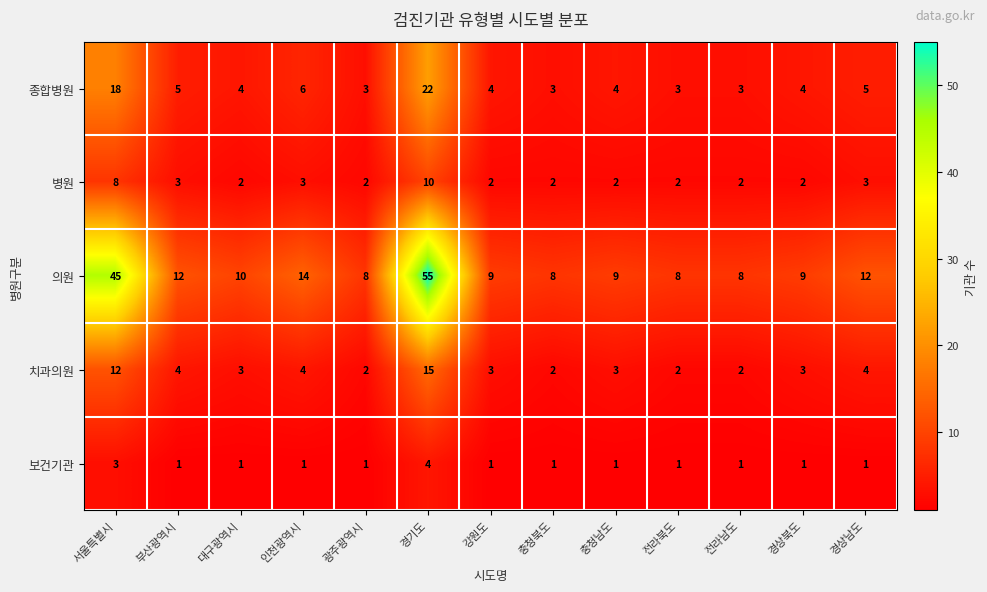

What is the sum of the 의원 values at 대구광역시 and 강원도?

19